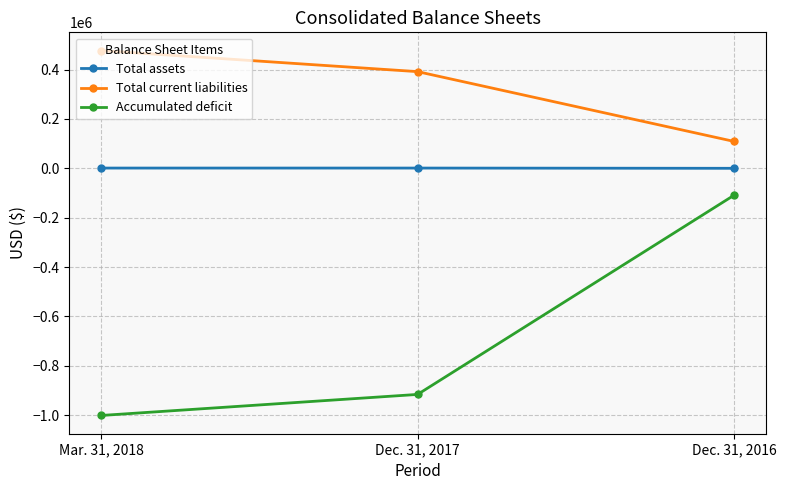

What value does the Total assets series have at Dec. 31, 2017, to the nearest 50?

1000